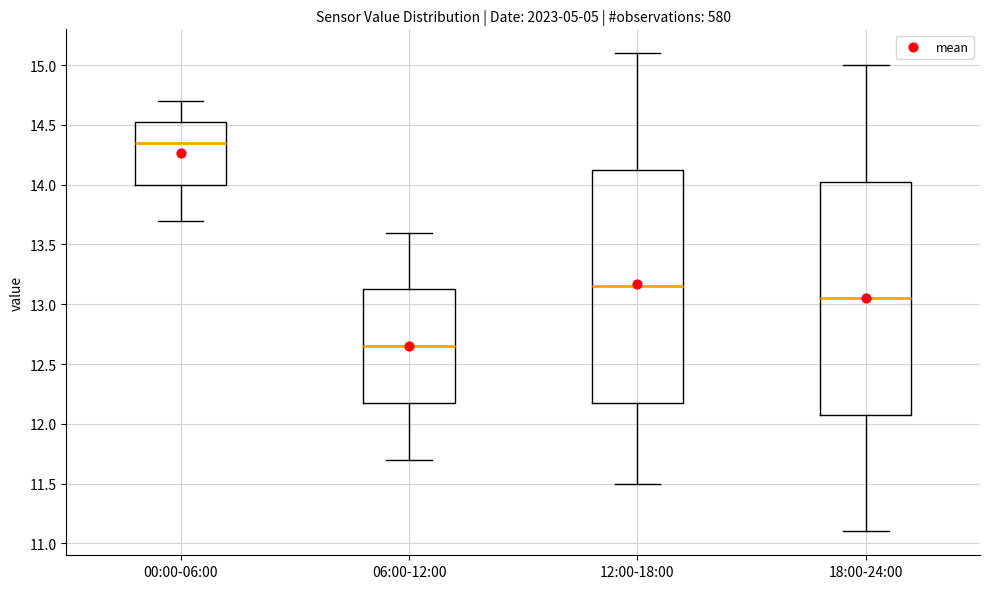

Reading left to right, read every box against the y-axis: the position of its median line, the range the box covers, and the ends of its whiskers. The values are not printed on the chart, so give them approximately, as read against the axis.

00:00-06:00: median 14.35, box 14.00 to 14.55, whiskers 13.70 to 14.70
06:00-12:00: median 12.65, box 12.20 to 13.15, whiskers 11.70 to 13.60
12:00-18:00: median 13.15, box 12.20 to 14.15, whiskers 11.50 to 15.10
18:00-24:00: median 13.05, box 12.10 to 14.05, whiskers 11.10 to 15.00